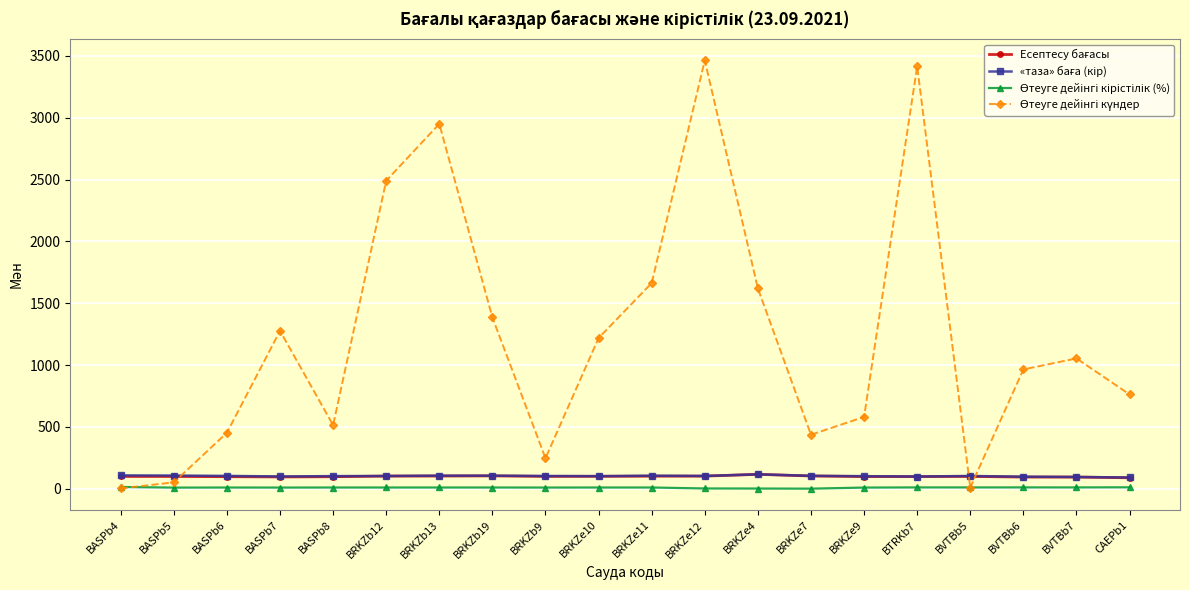

At how many categories does at least one series exceed 688?

12